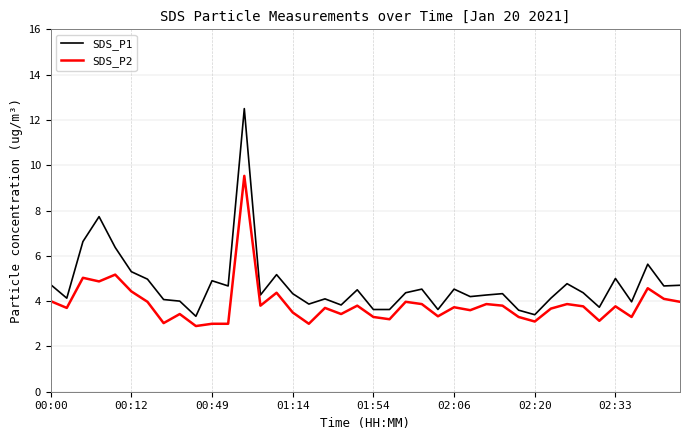

What is the difference between the maximum and minimum values in the SDS_P2 series?

6.6